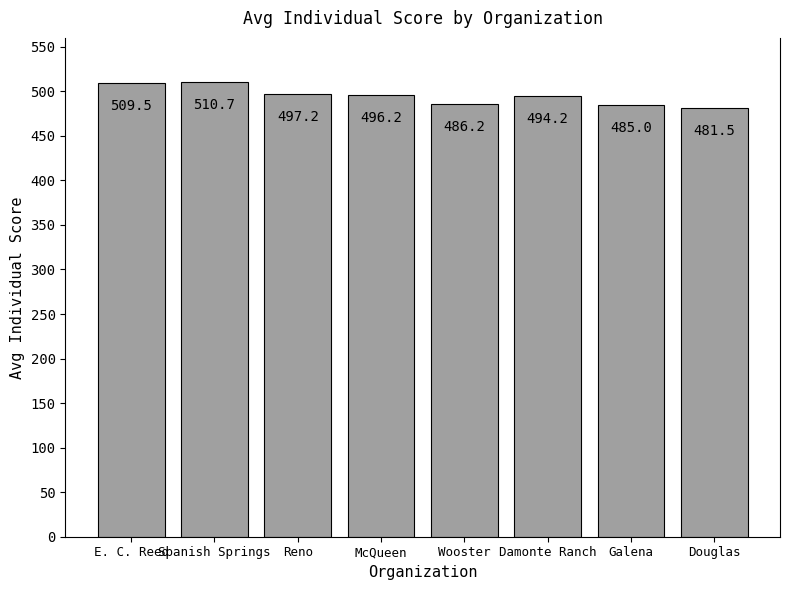

What is the difference between the values at McQueen and Douglas?

14.7